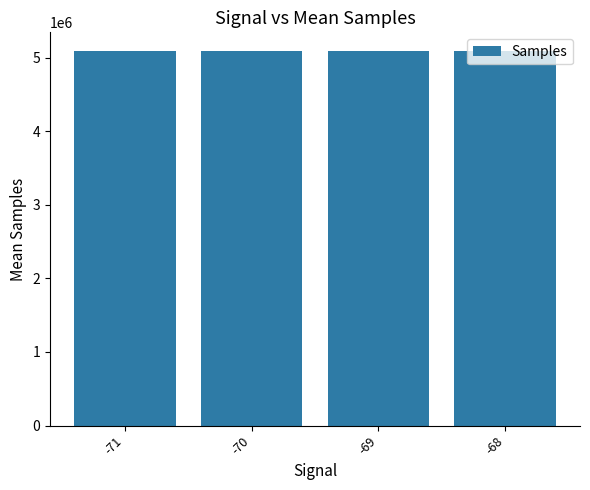

What is the minimum value shown in the chart?

5085596.8